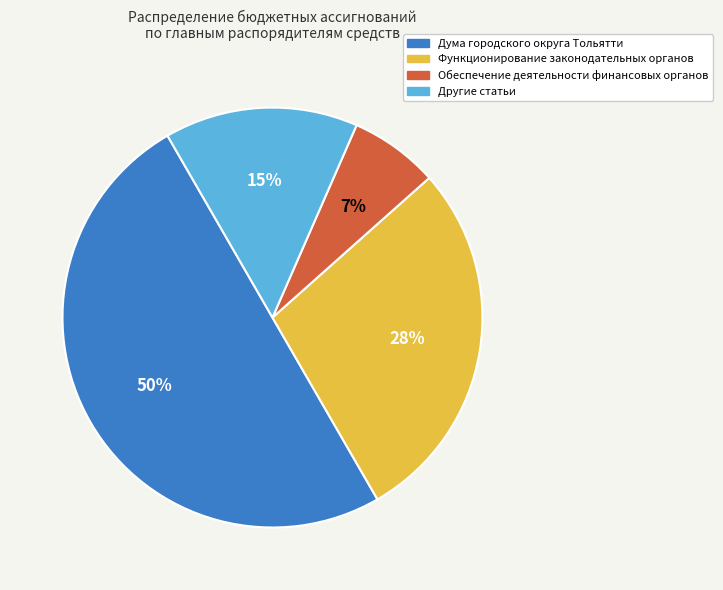

Do Другие статьи and Дума городского округа Тольятти together represent more than half of the pie?

Yes